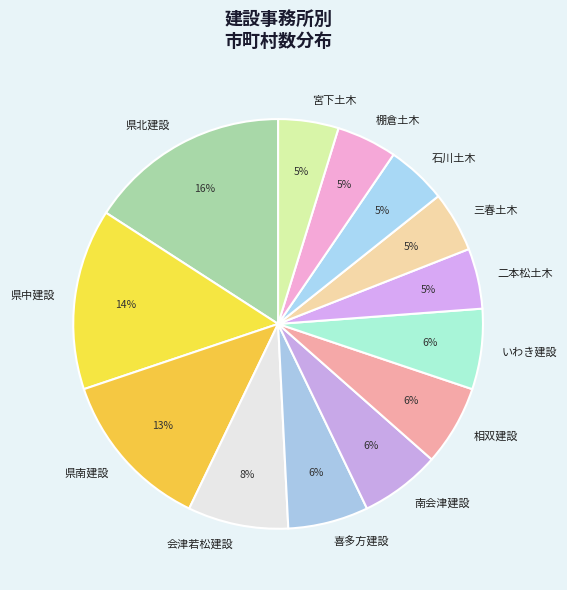

To the nearest percent, what is the difference between the 南会津建設 and 県中建設 slice percentages?

8%